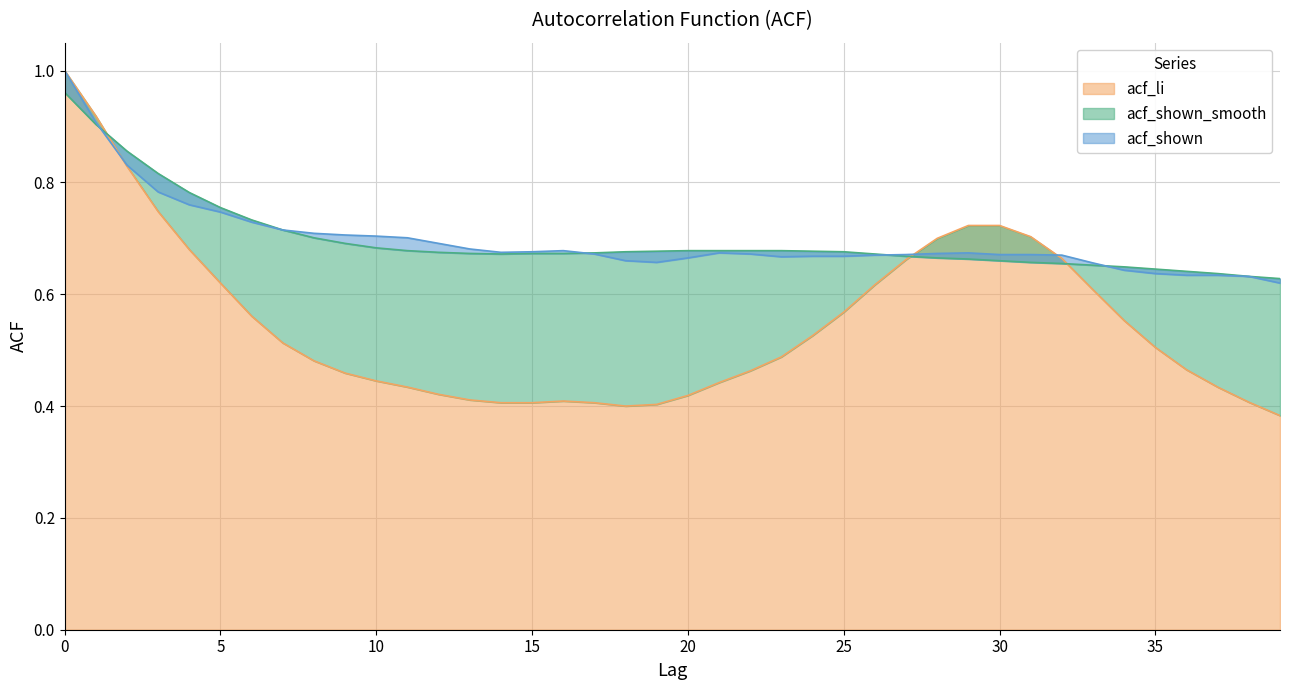

What is the smallest value displayed?

0.4